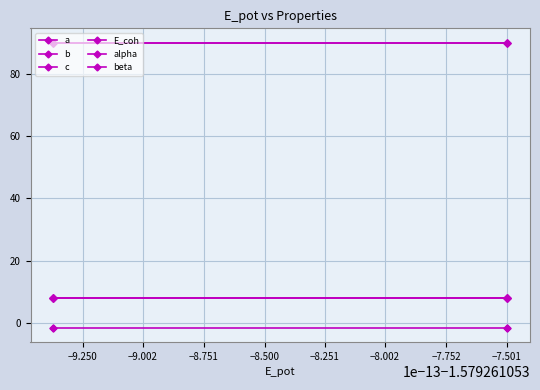

True or false: a has more than 0 interior local peaks.

True